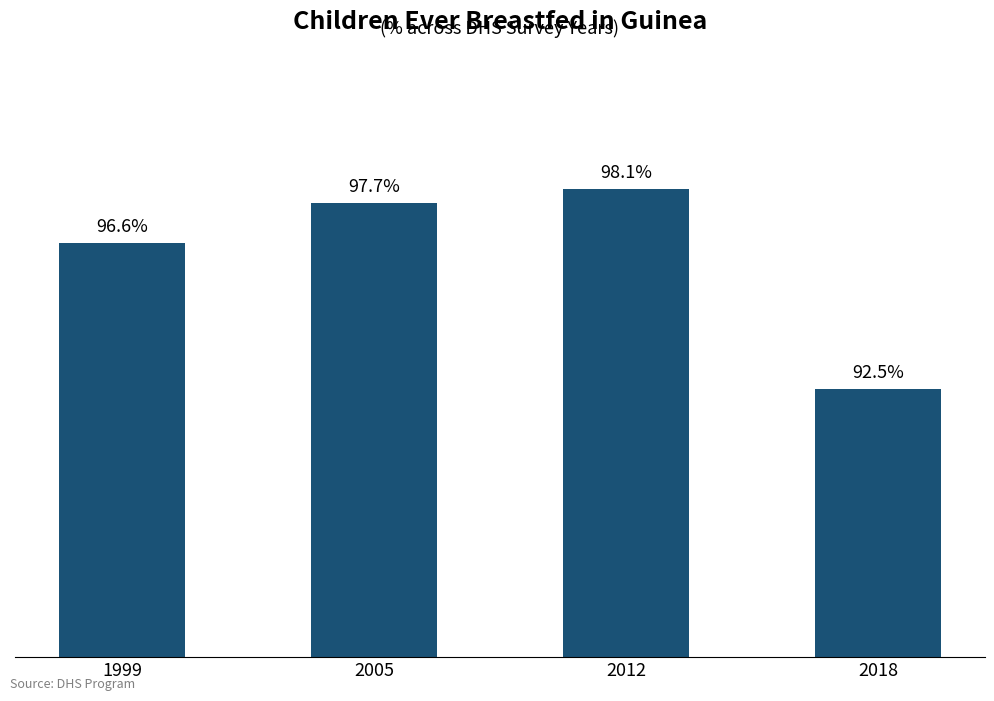

List the labels in order of value, largest first.

2012, 2005, 1999, 2018